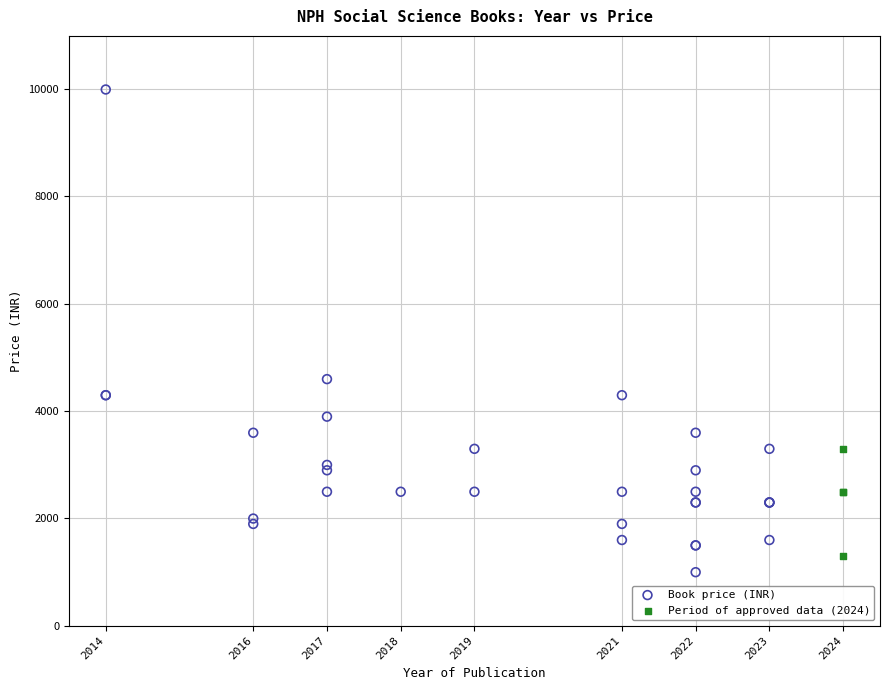

Which series has the largest Y range (max minus min)?

Book price (INR)